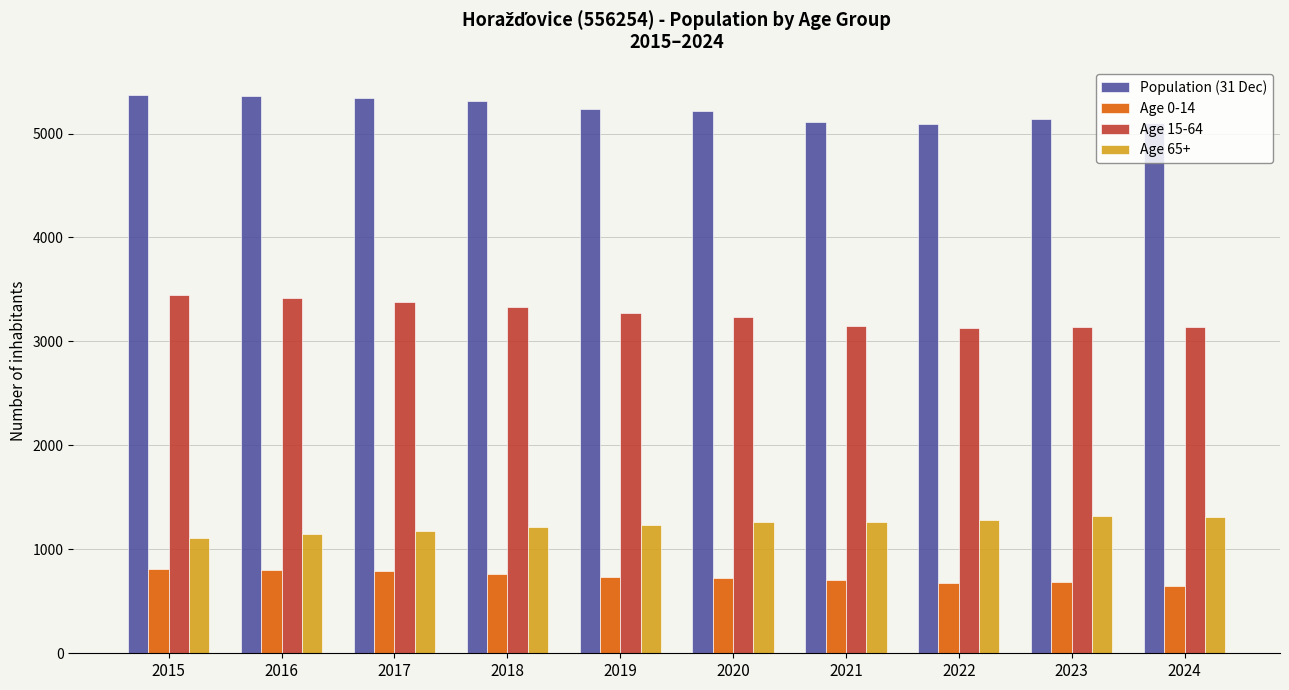

What is the total value across all series at 2018?

10620